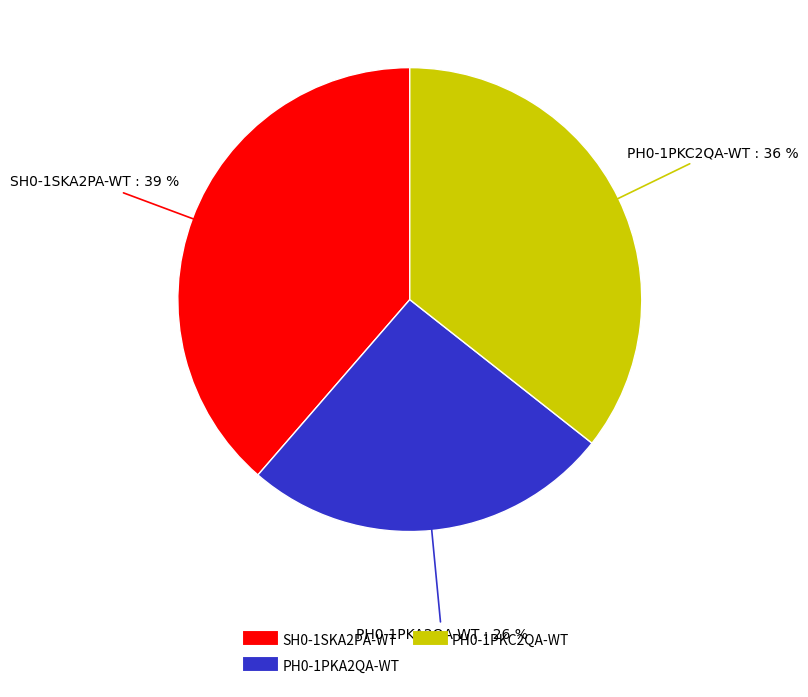

How many slices are in this pie chart?

3